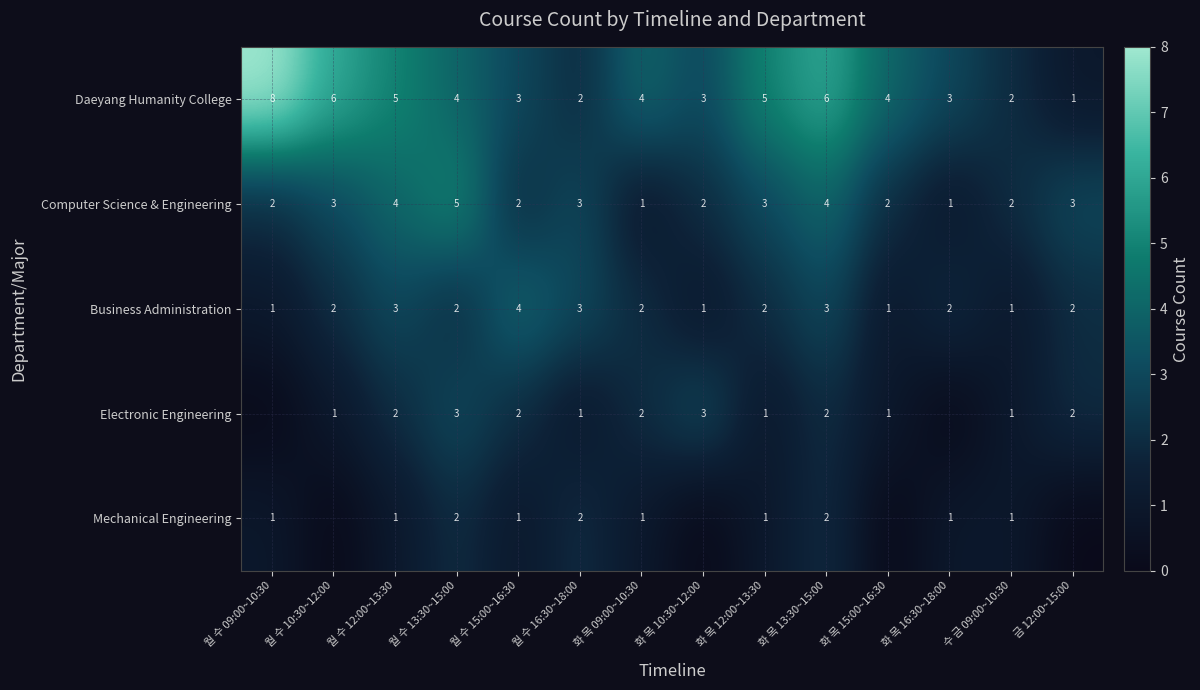

The Electronic Engineering series shows 1 at 화 목 15:00~16:30. True or false?

True